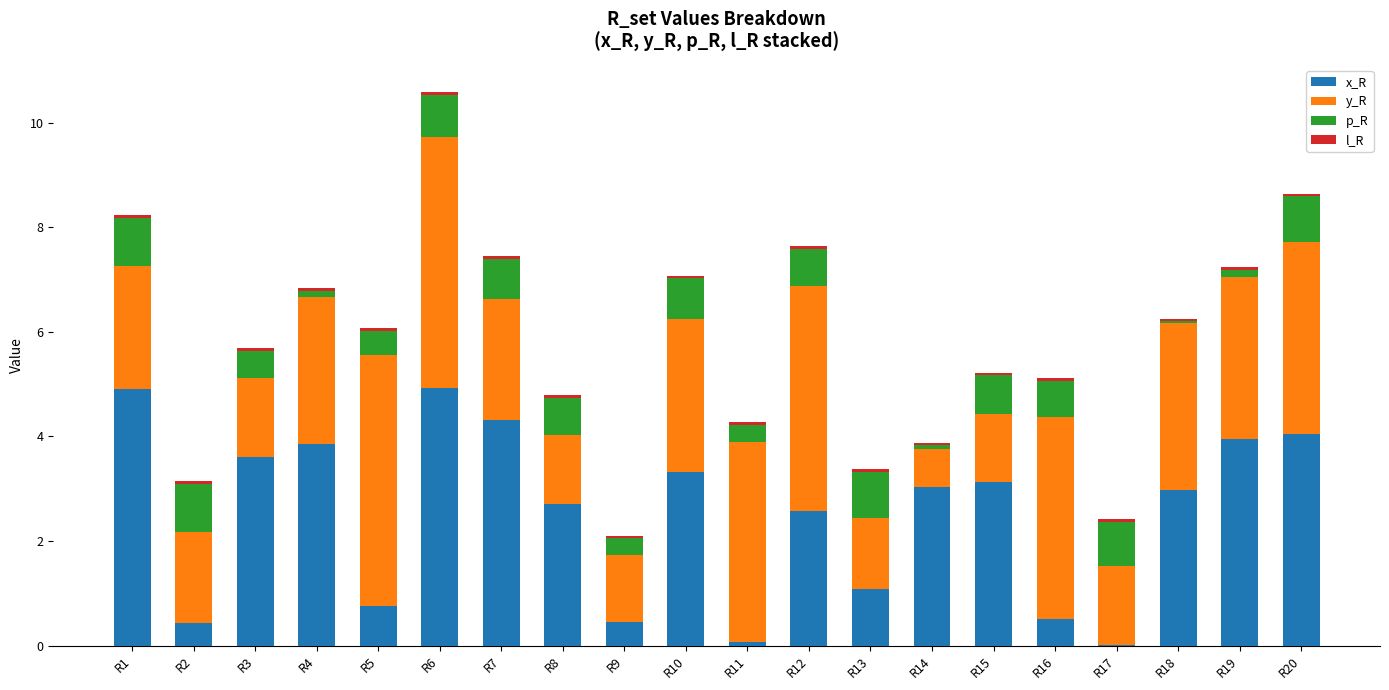

What is the total value across all series at R9?

2.1